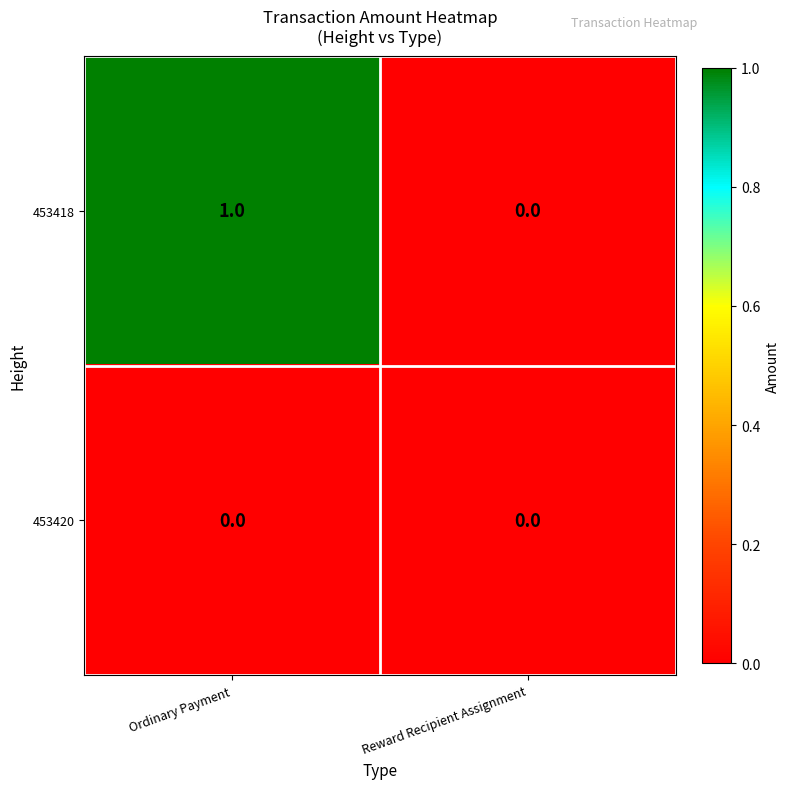

Reading left to right, list all the values displayed in this chart.

453418: 1	0
453420: 0	0